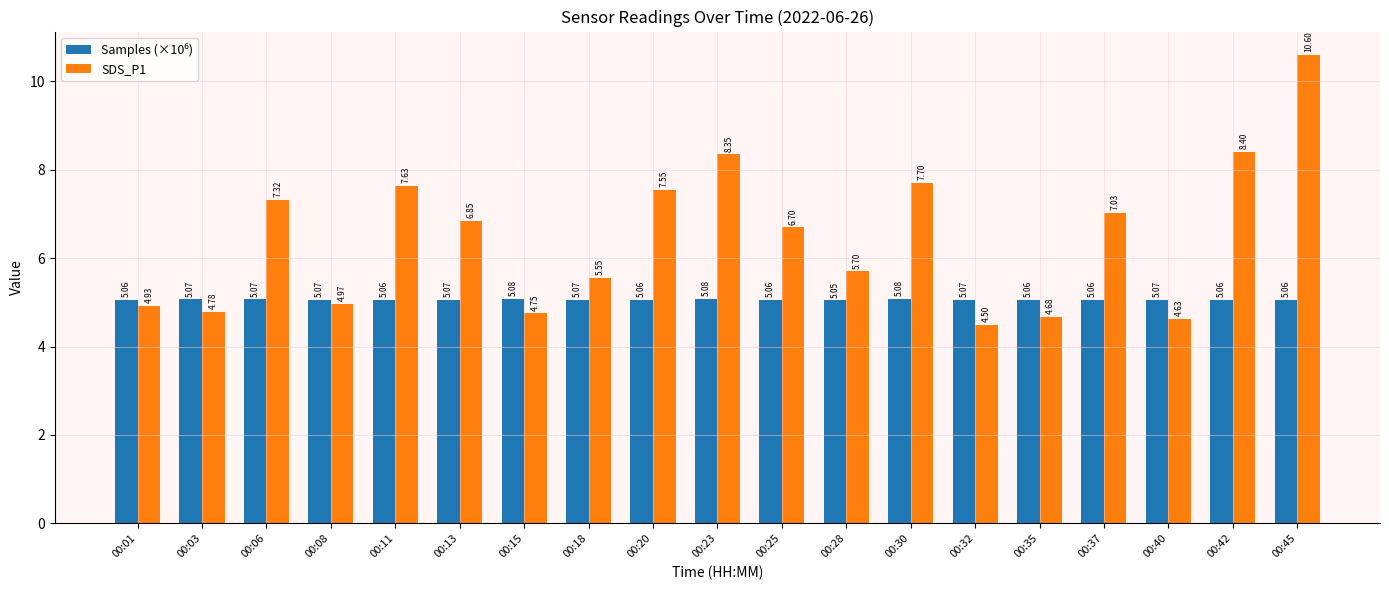

Are the bars horizontal?

No